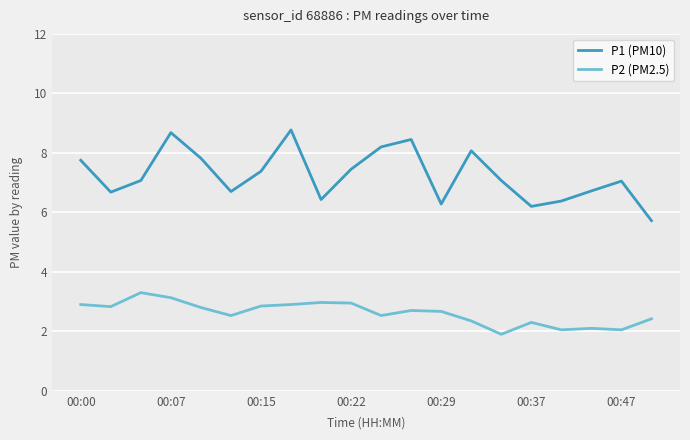

True or false: P2 (PM2.5) has more than 1 interior local peaks.

True